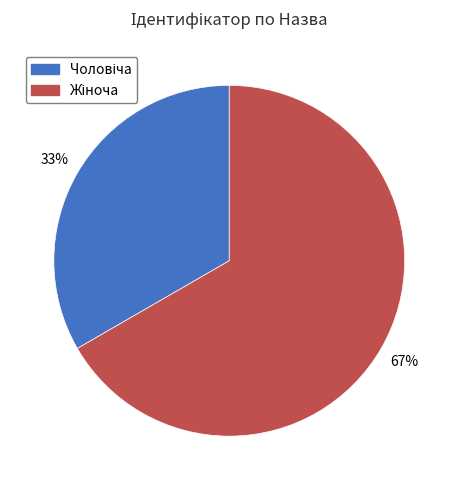

To the nearest percent, what is the average slice percentage?

50%